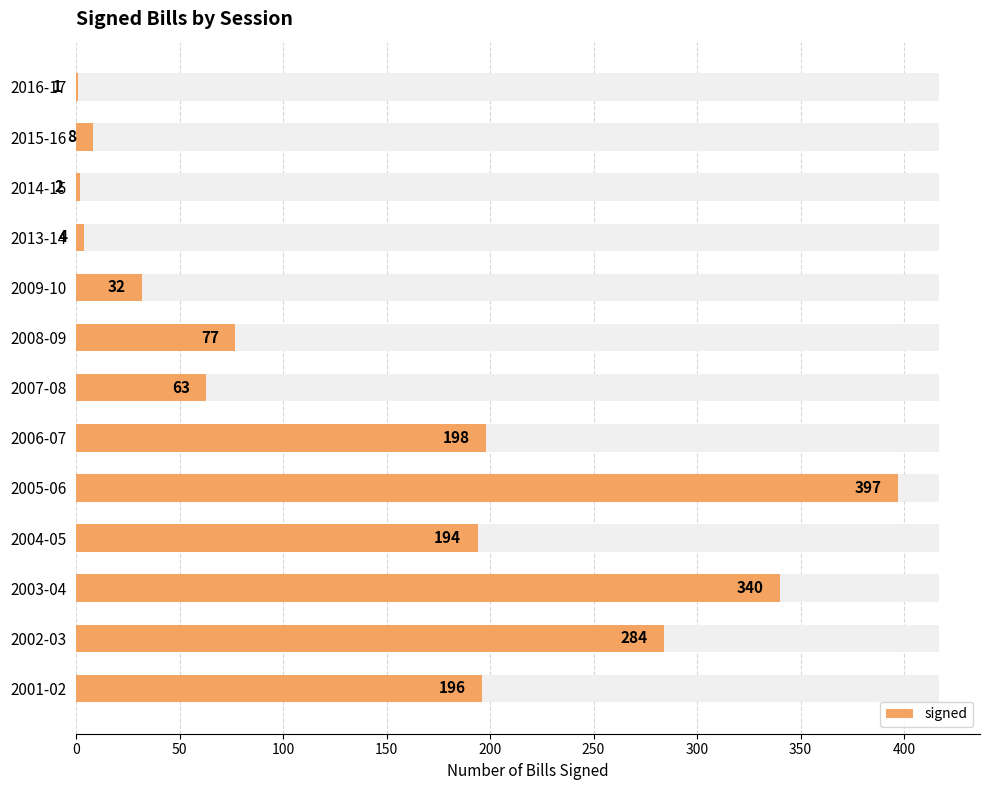

What is the sum of the values at 2013-14 and 2015-16?

12